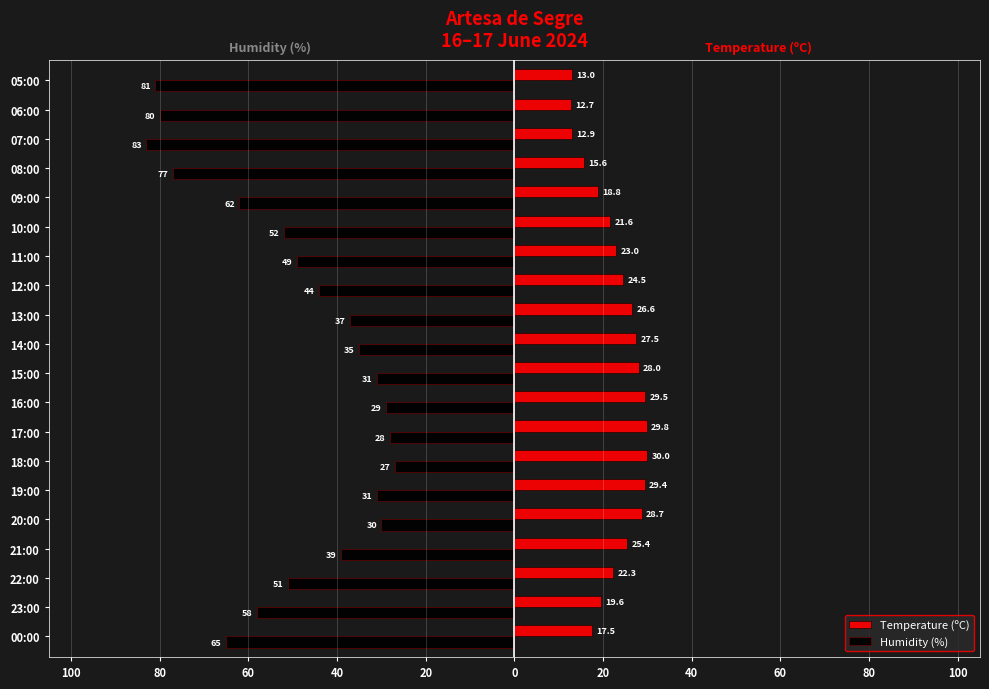

What are all the series names shown in the legend?

Temperature (ºC), Humidity (%)